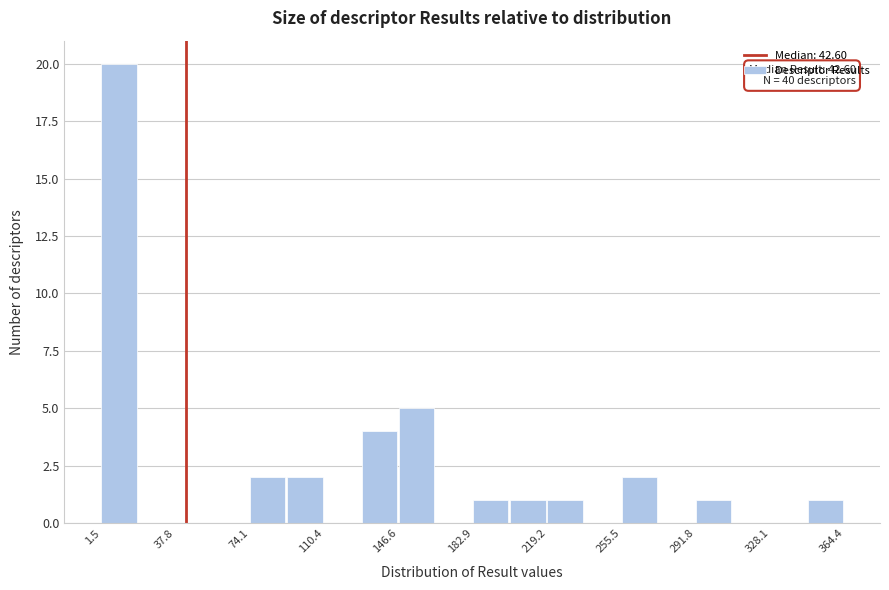

Read against the x-axis, roughly where is the centre of the tallest bar?

10